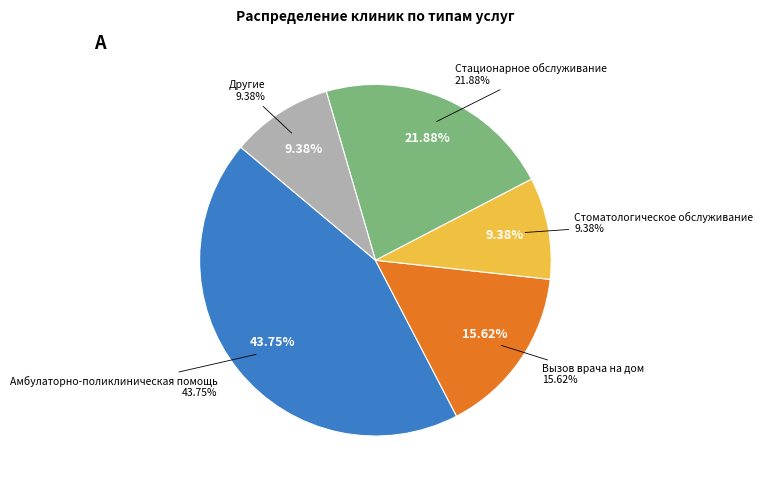

To the nearest percent, what is the combined percentage of Вызов врача на дом and Амбулаторно-поликлиническая помощь?

59%